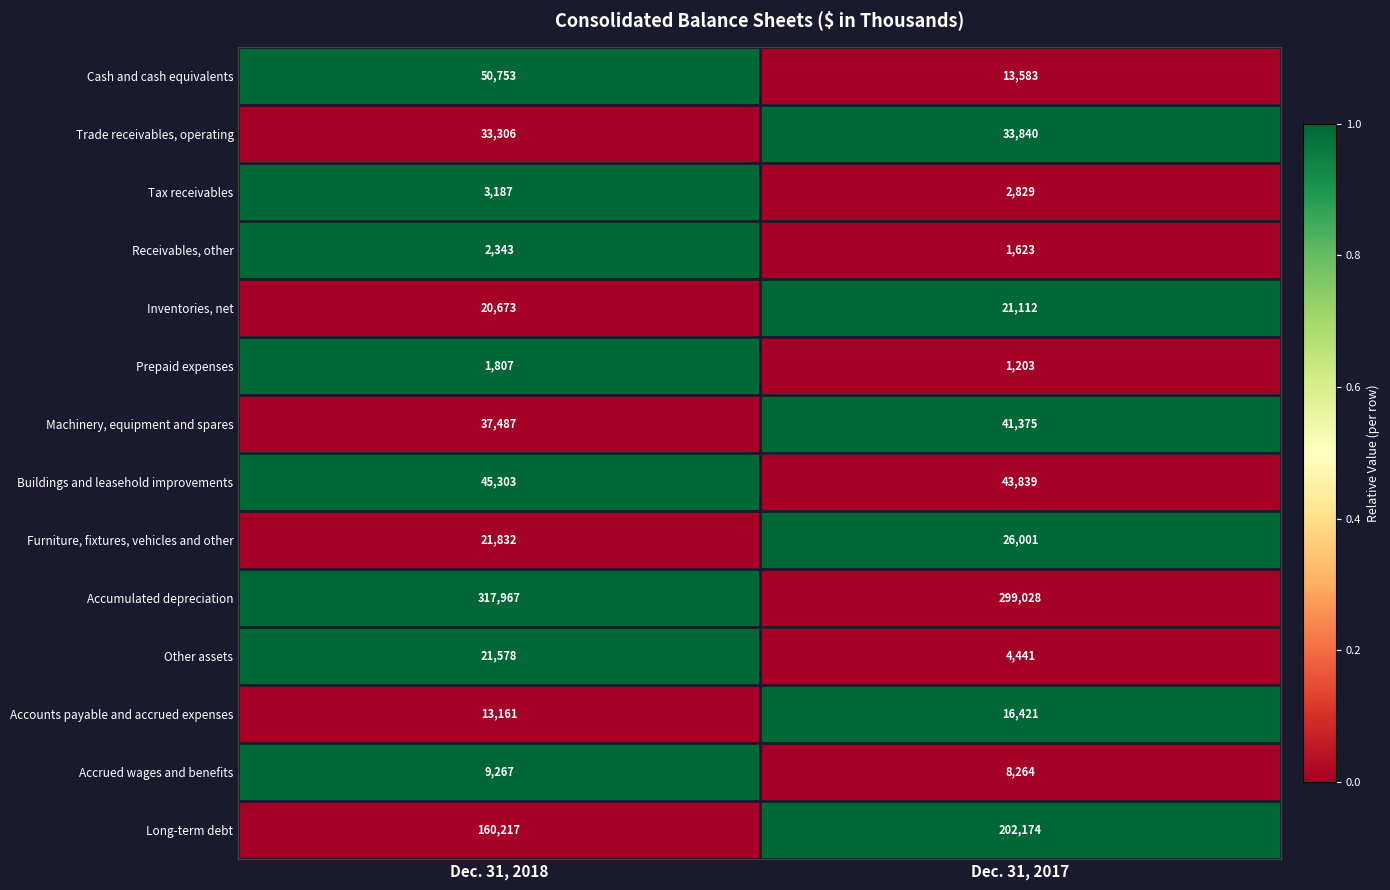

Which series has the widest spread of values?

Long-term debt